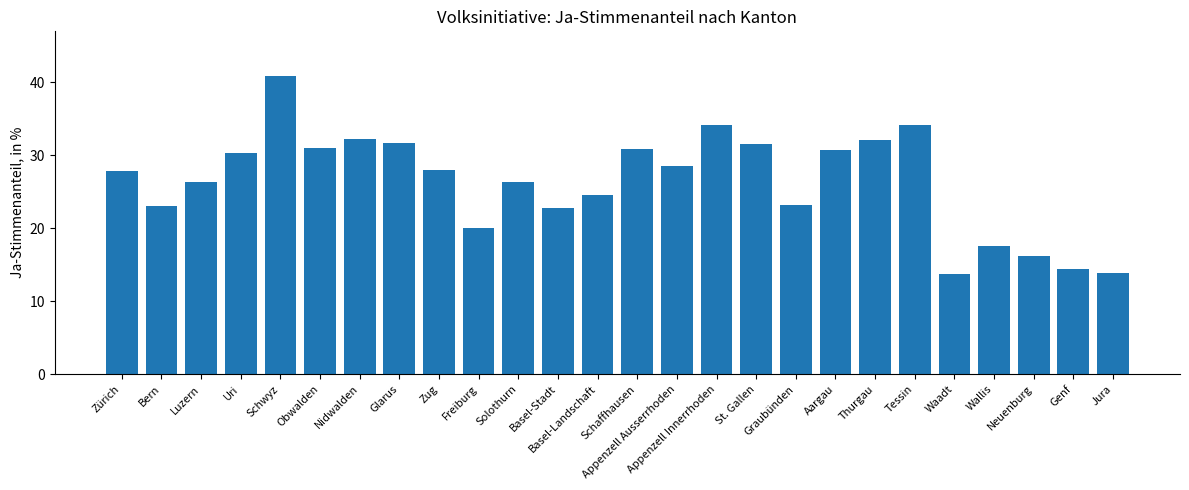

What is the maximum value shown in the chart?

40.9